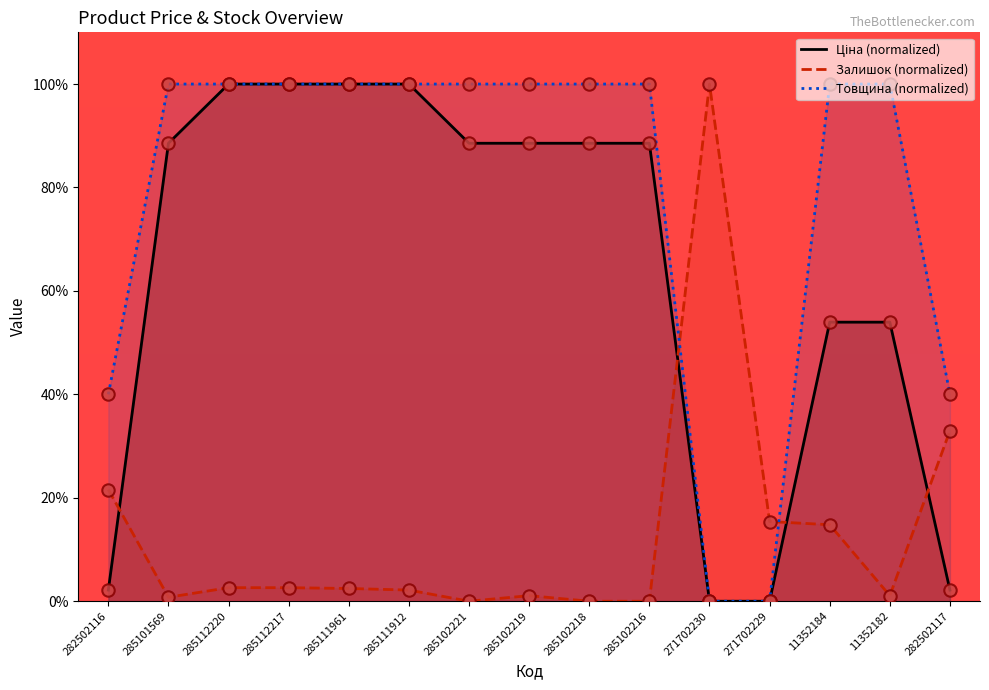

Which series reaches the minimum Y coordinate?

Ціна